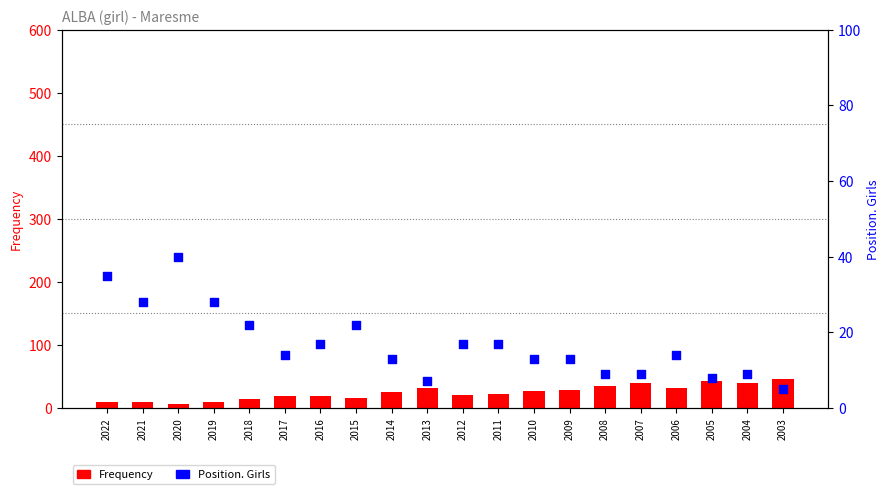

Which series reaches the maximum Y coordinate?

Frequency